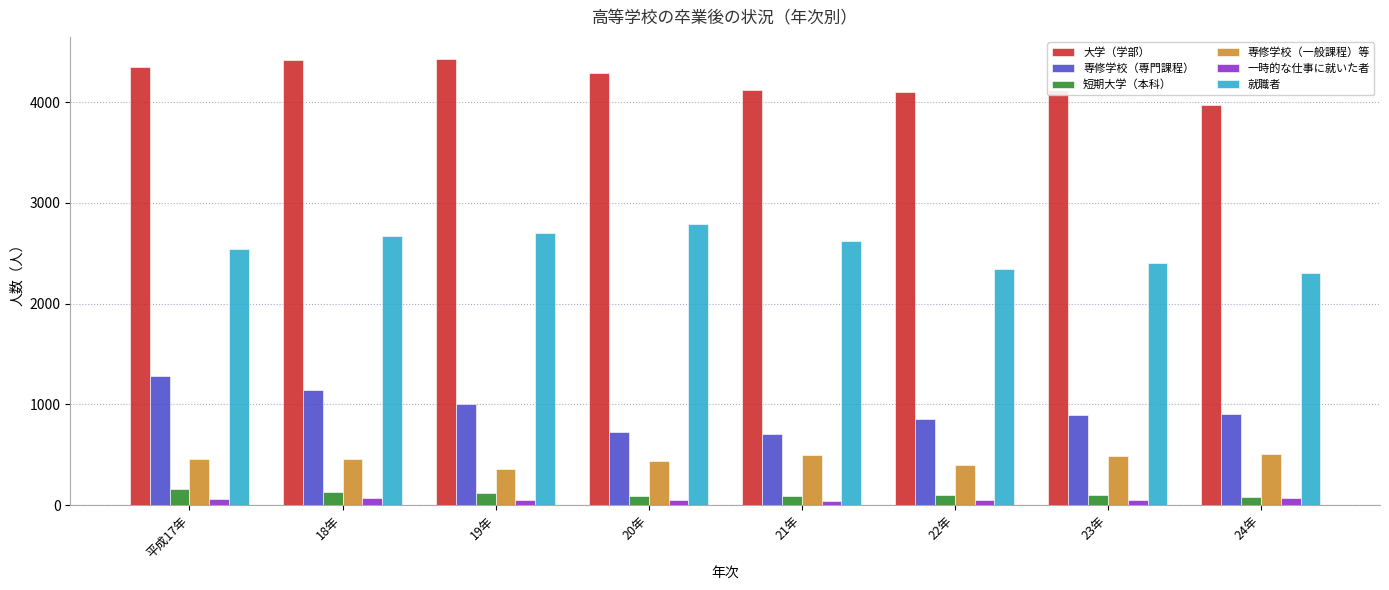

What is the minimum value for 一時的な仕事に就いた者?

42